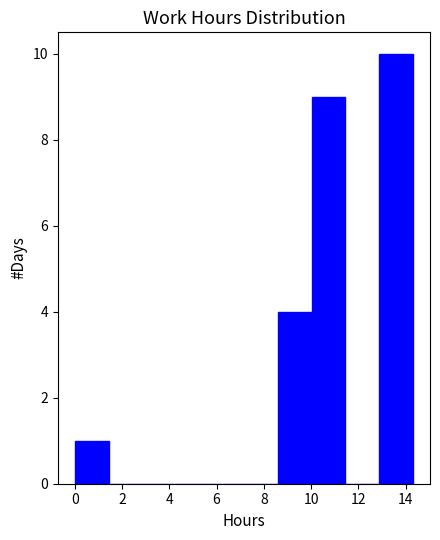

Reading left to right, transcribe this chart: for each bar, give the range it covers on the x-axis and its height. Neither the bar edges nor the heights are printed on the chart, so give them approximately, as read against the axes.

0.0 to 1.4: 1
1.4 to 2.8: 0
2.8 to 4.2: 0
4.2 to 5.8: 0
5.8 to 7.2: 0
7.2 to 8.6: 0
8.6 to 10.0: 4
10.0 to 11.4: 9
11.4 to 12.8: 0
12.8 to 14.4: 10